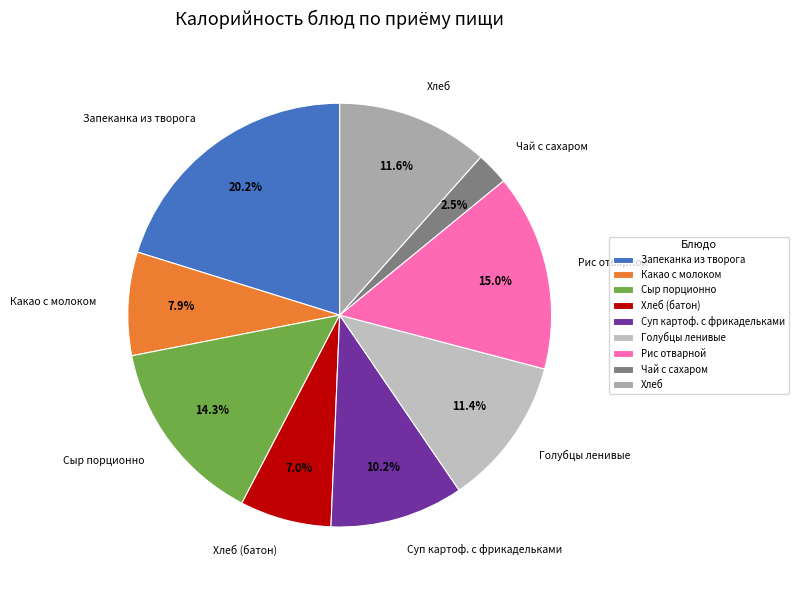

Combined, do Суп картоф. с фрикадельками and Голубцы ленивые account for over 50%?

No